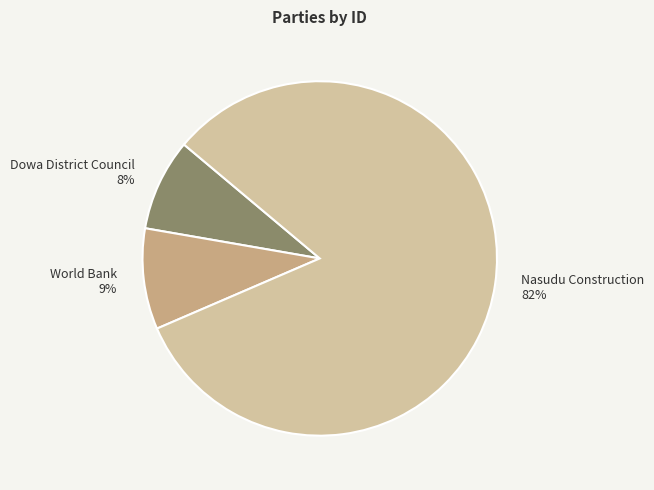

To the nearest percent, what is the difference between the World Bank and Dowa District Council slice percentages?

1%